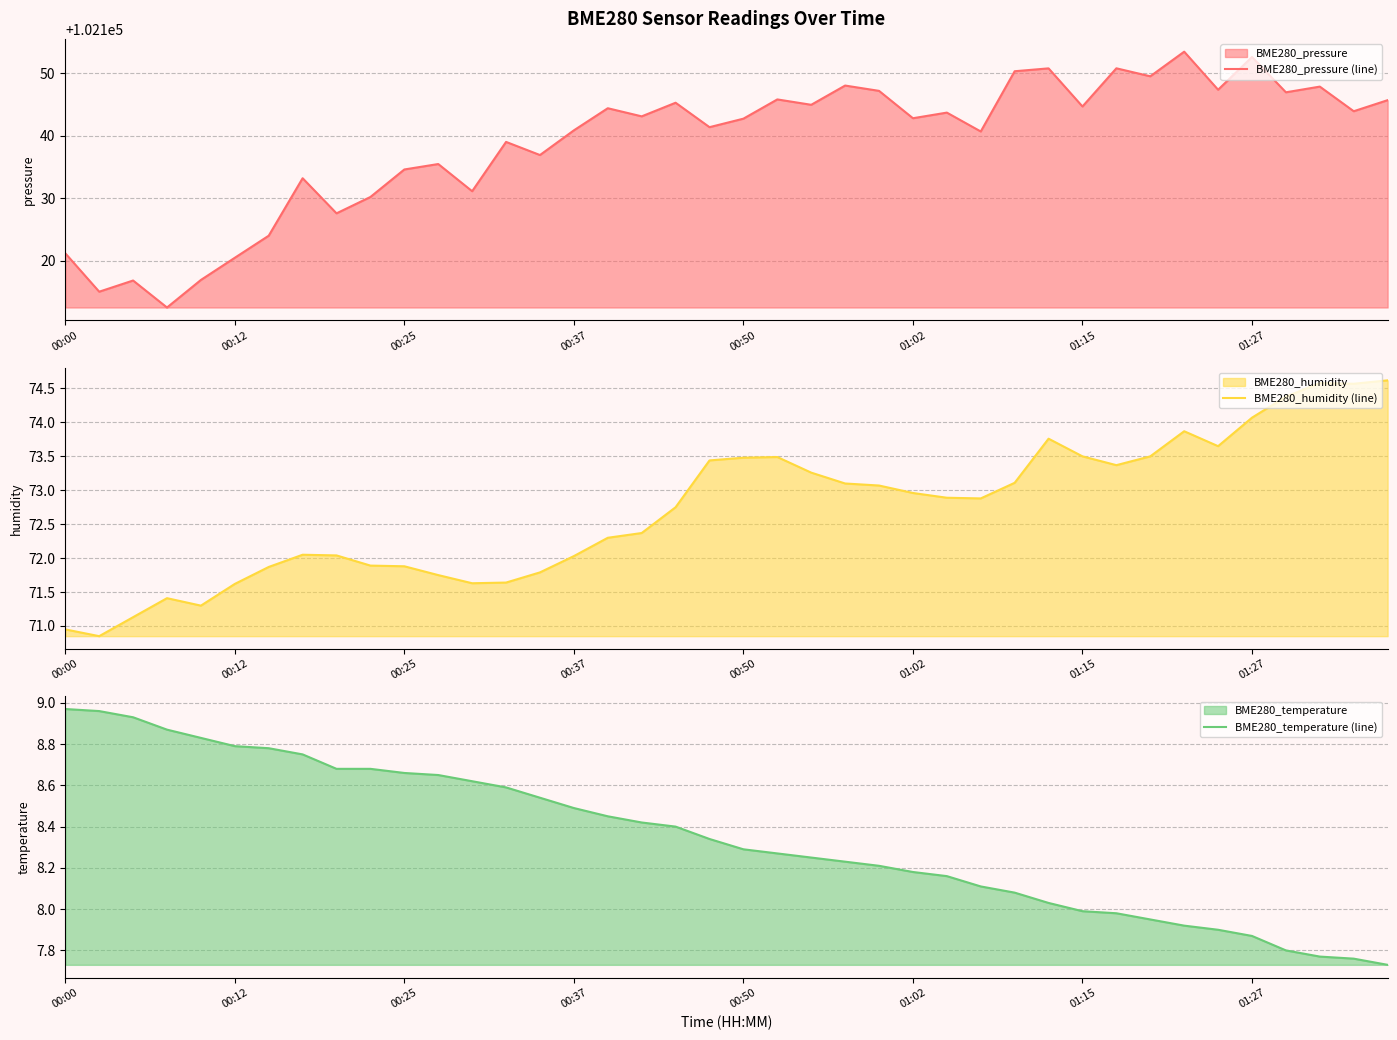

The BME280_pressure (line) series shows 102152.6 at 01:27. True or false?

True